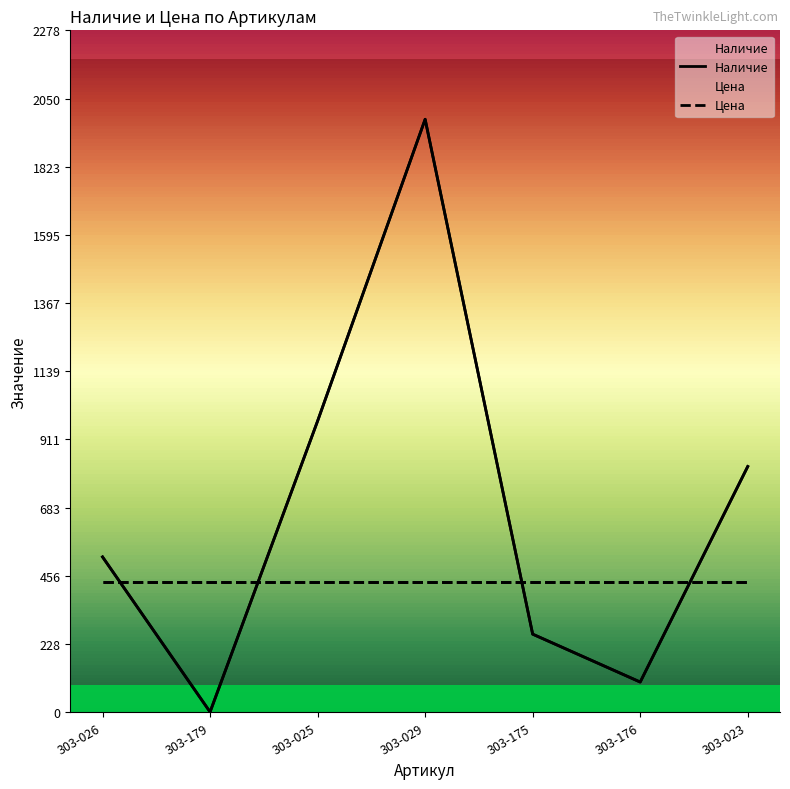

Reading left to right, list all the values displayed in this chart.

519	1	973	1981	261	101	821